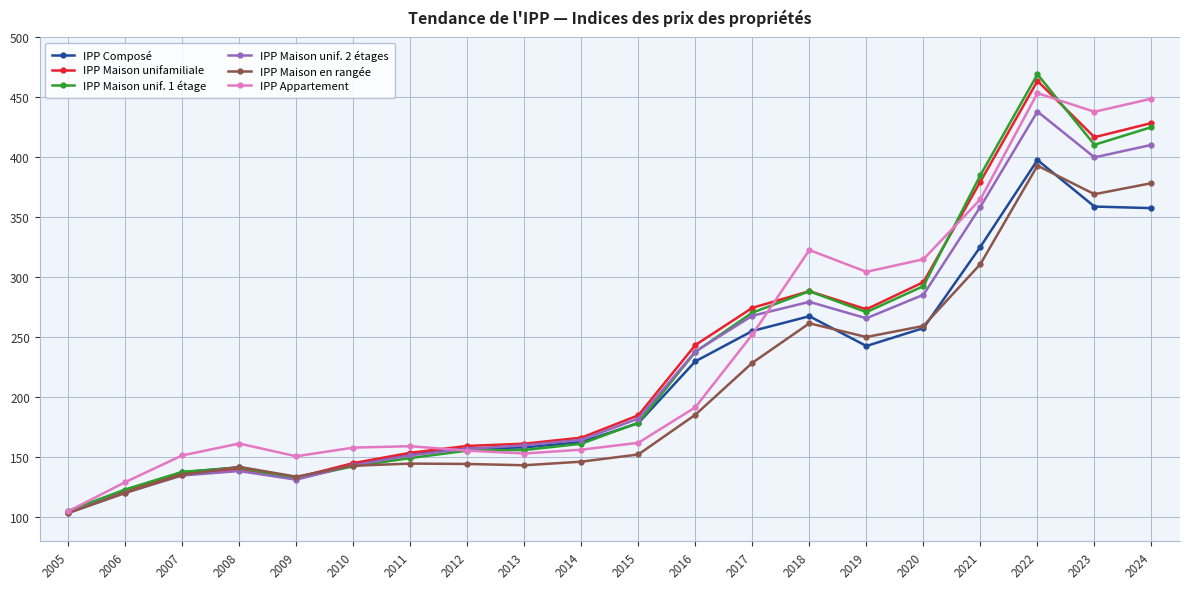

Which series changed the most between 2014 and 2020?

IPP Appartement